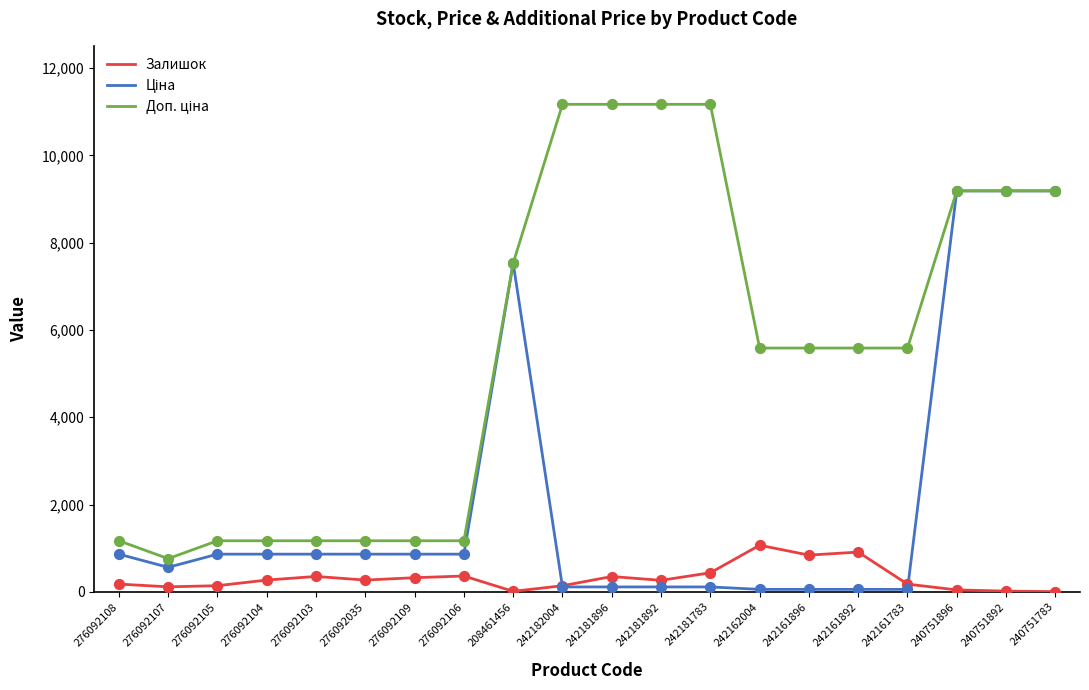

The value of Залишок at 276092104 is 269.0. True or false?

True